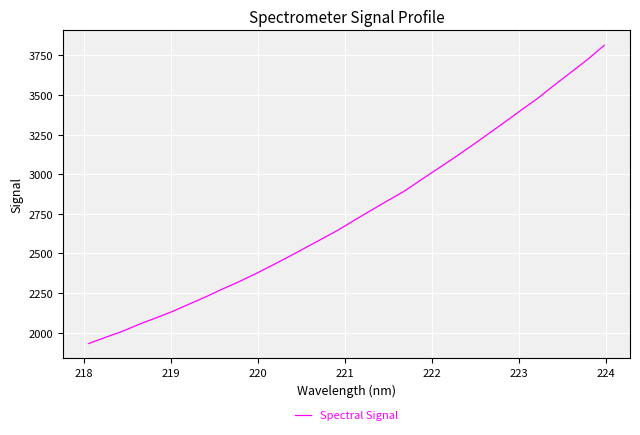

Is this an area chart (filled region under the line)?

No